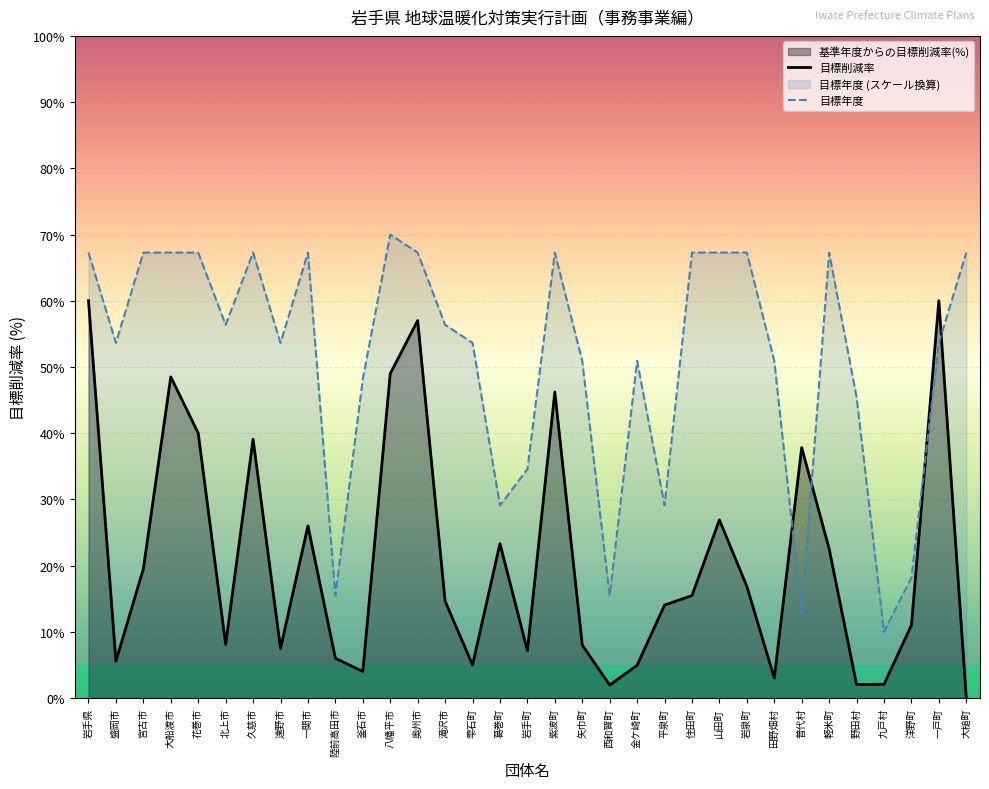

The value of 目標年度 at 紫波町 is 108.8. True or false?

False